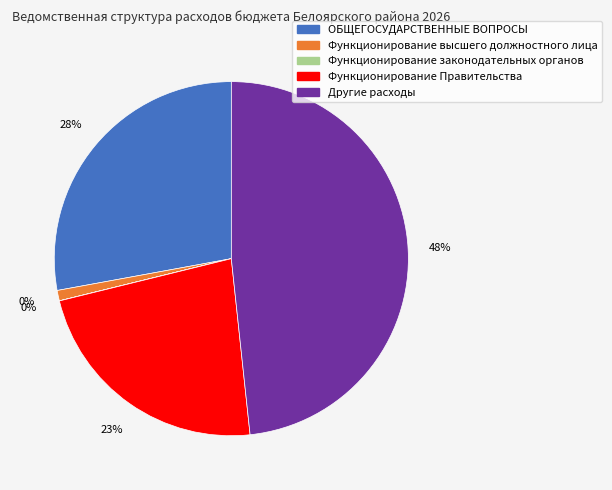

To the nearest percent, what is the combined percentage of Функционирование высшего должностного лица and ОБЩЕГОСУДАРСТВЕННЫЕ ВОПРОСЫ?

29%